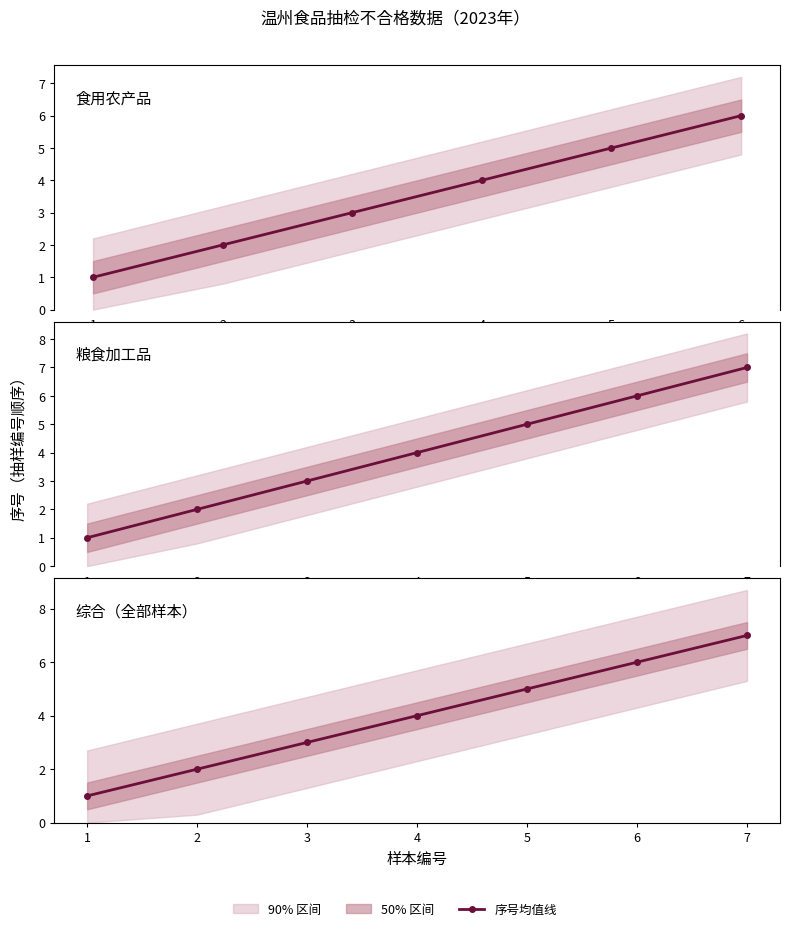

What is the greatest value displayed?

7